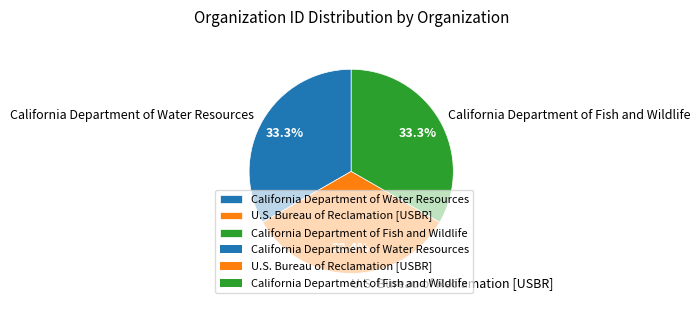

What is the ratio of the value at U.S. Bureau of Reclamation [USBR] to the value at California Department of Water Resources?

1.0